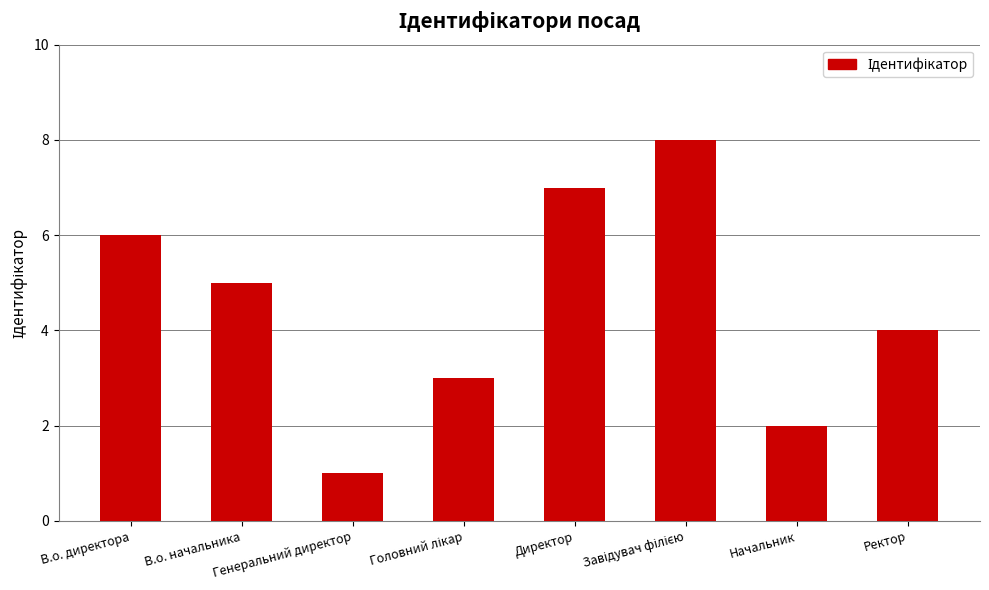

Which has a higher value, Генеральний директор or Ректор?

Ректор